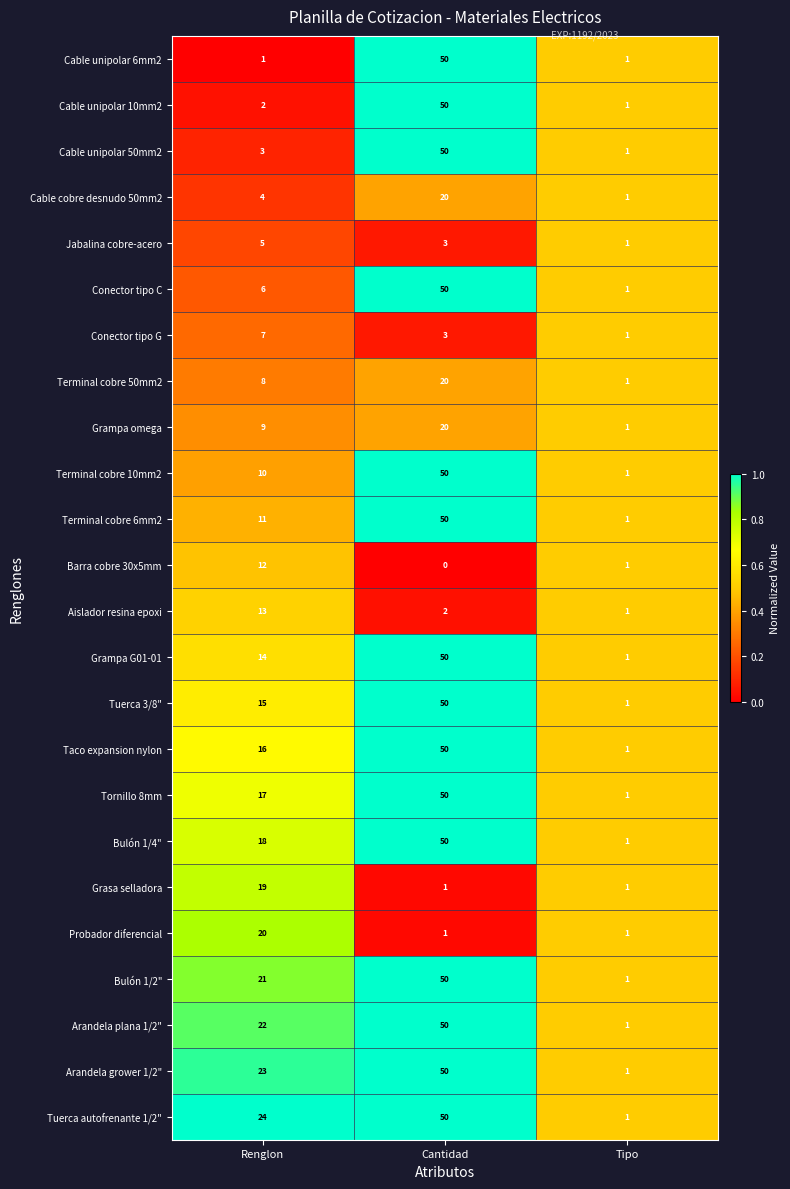

How many series are shown in this chart?

24